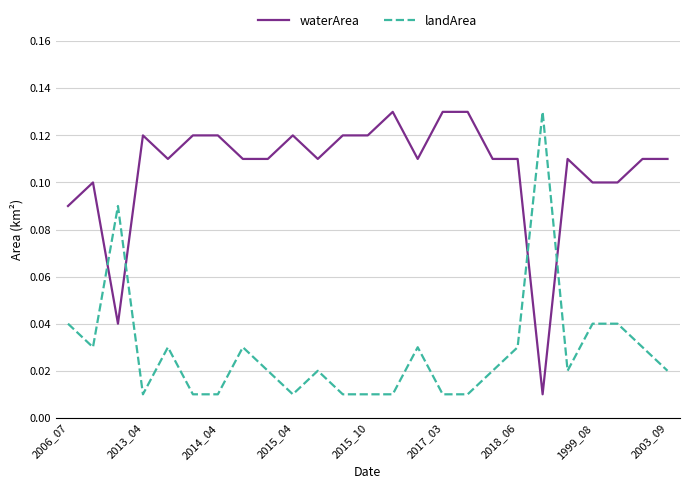

Rank the series by their average value, from highest to lowest.

waterArea, landArea